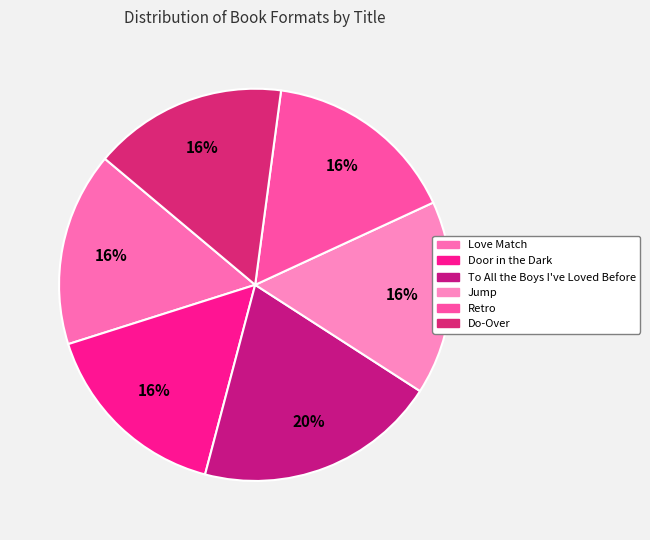

How much of the chart is everything except Jump?

84.0%